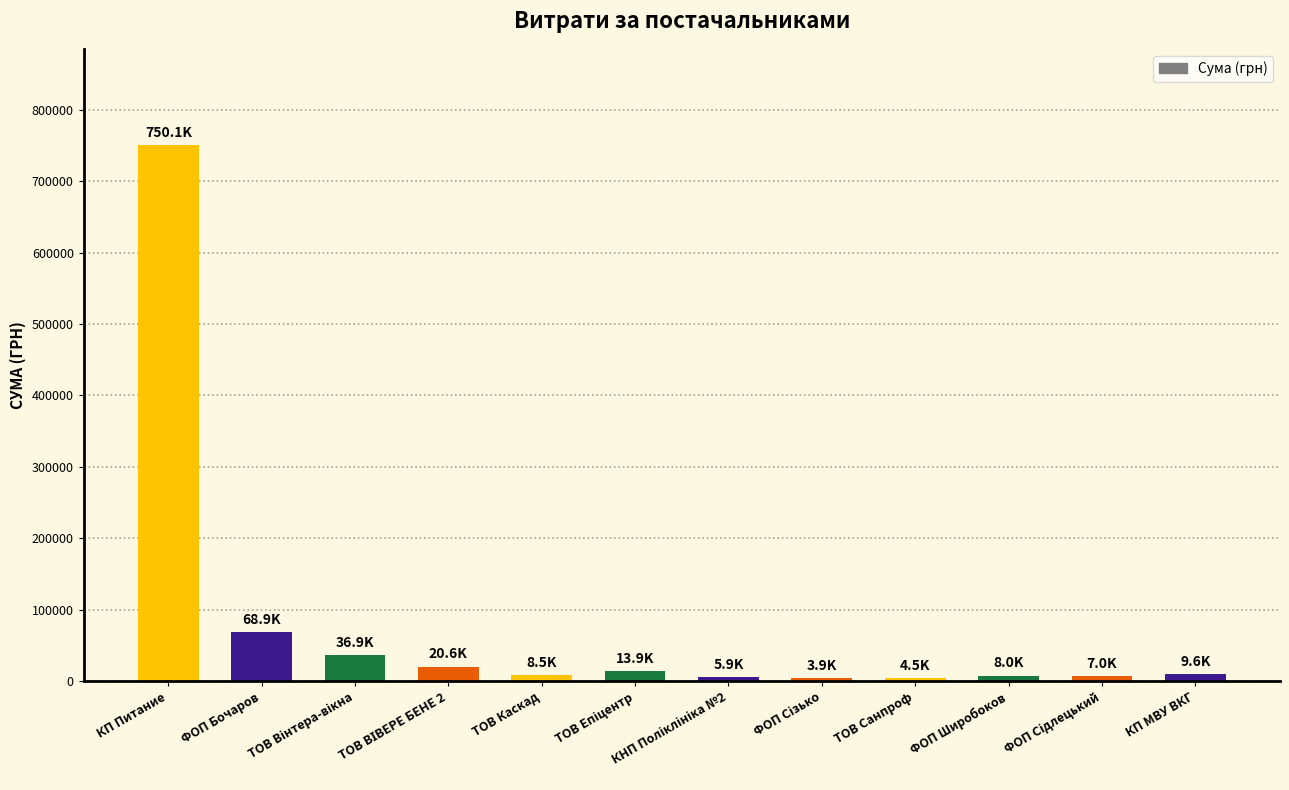

Between КП МВУ ВКГ and КП Питание, which is larger?

КП Питание